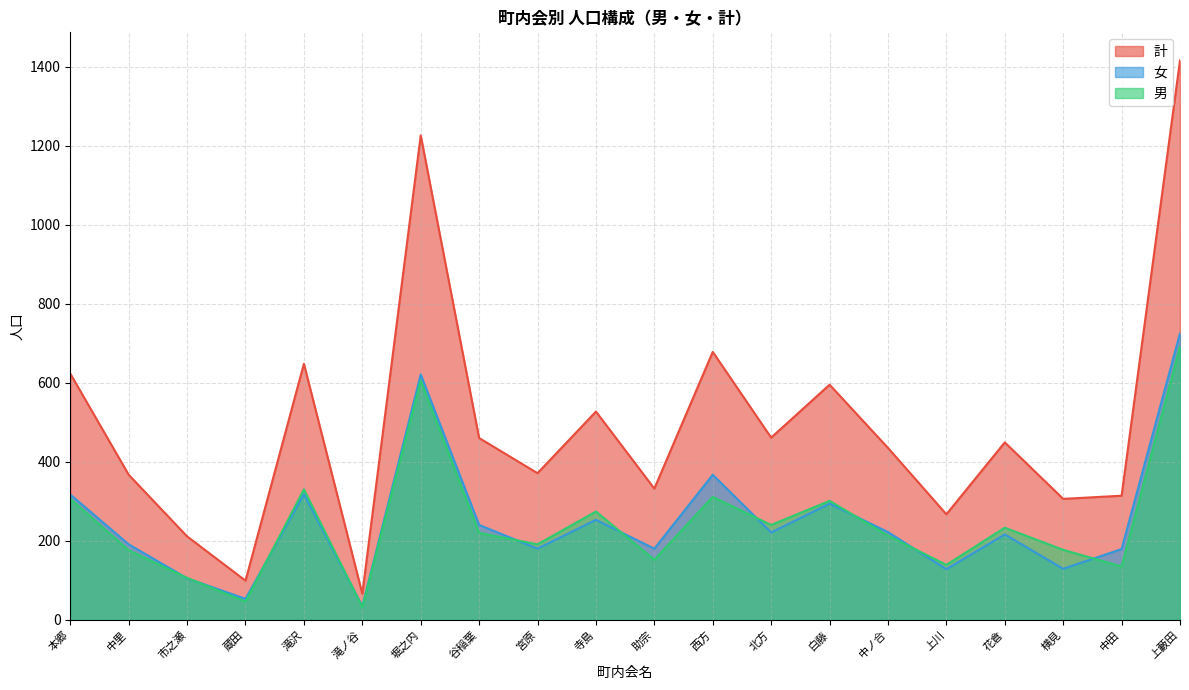

What is the label of the 13th point from the right?

谷稲葉